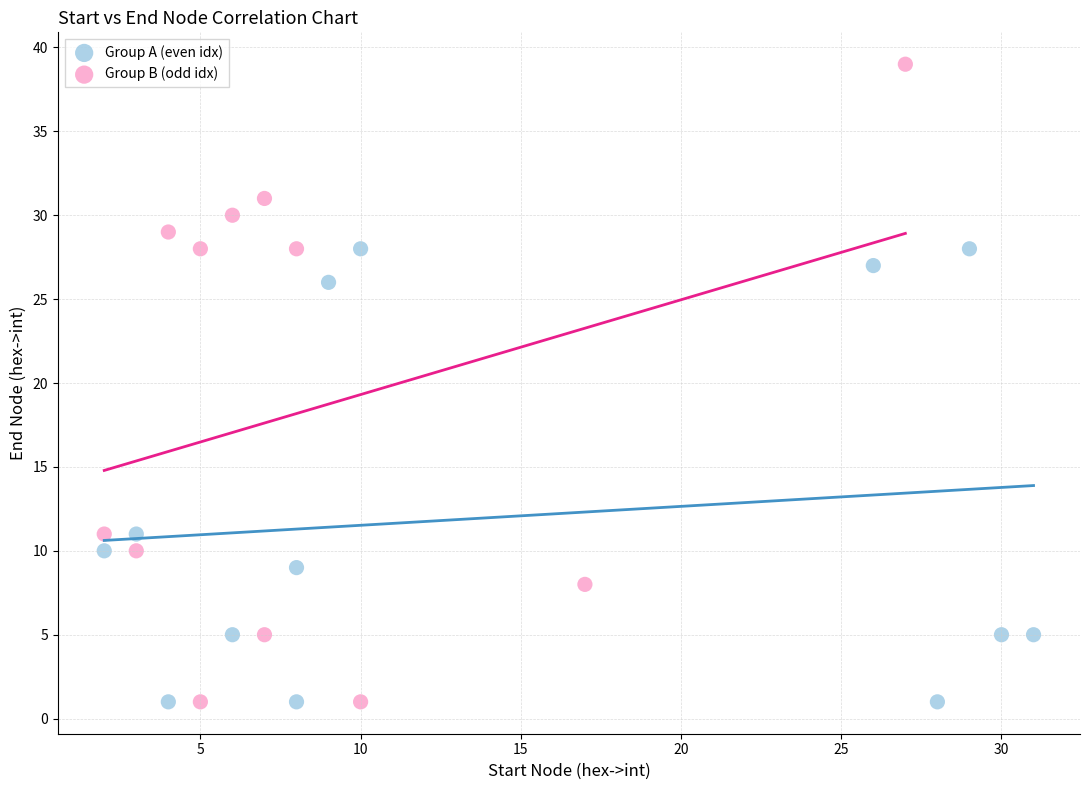

Which series has the largest Y range (max minus min)?

Group B (odd idx)